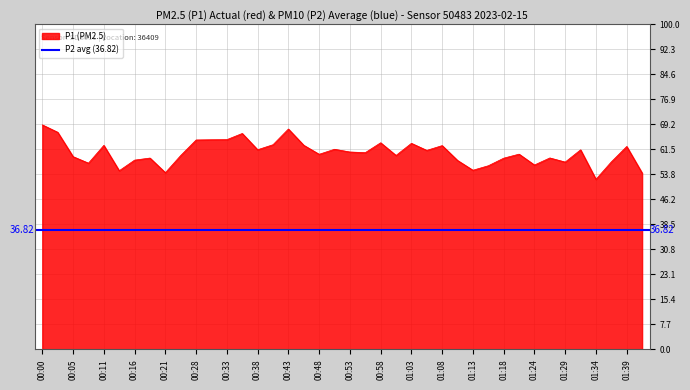

At which category does the chart reach its minimum across all series?

01:34